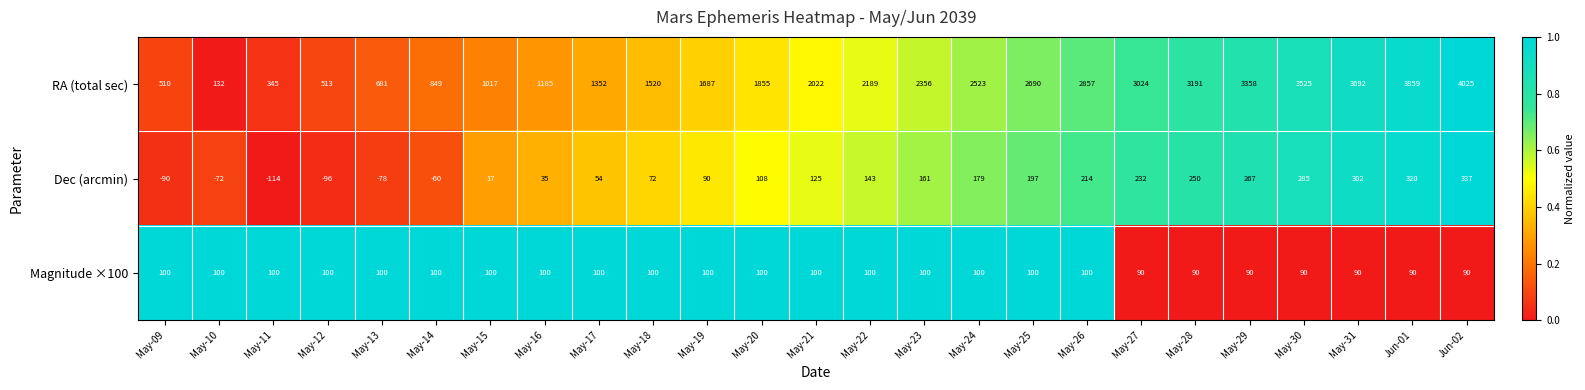

What is the maximum value for Magnitude ×100?

100